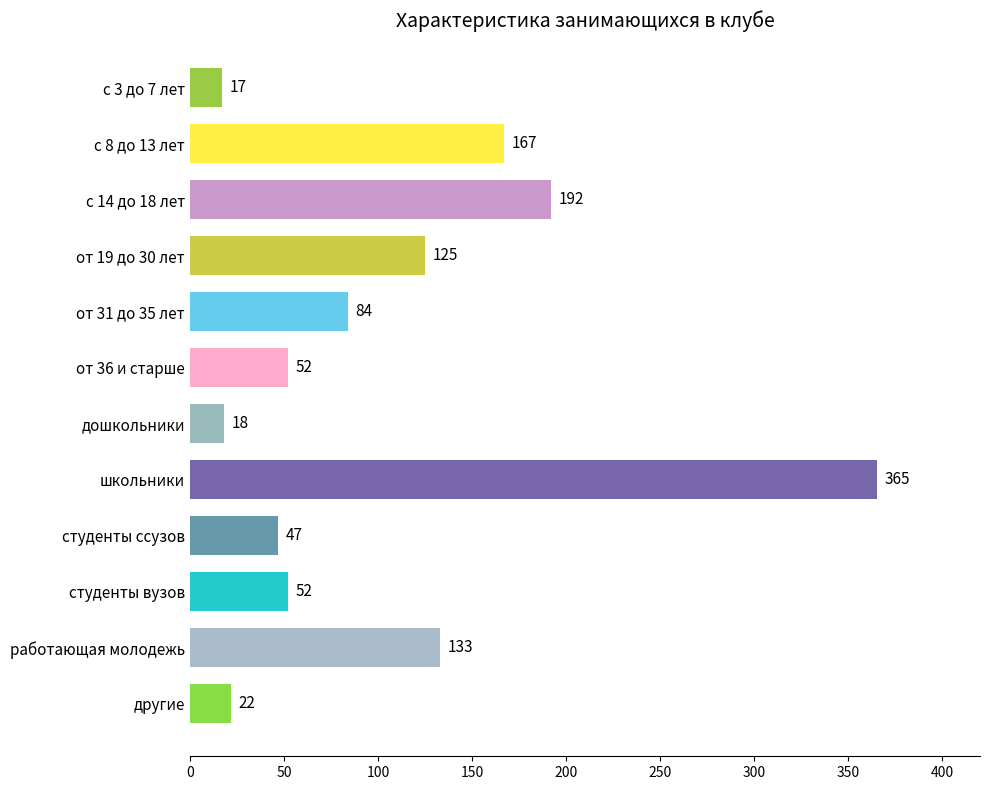

Approximately how many times larger is the value at студенты вузов compared to студенты ссузов?

1.1